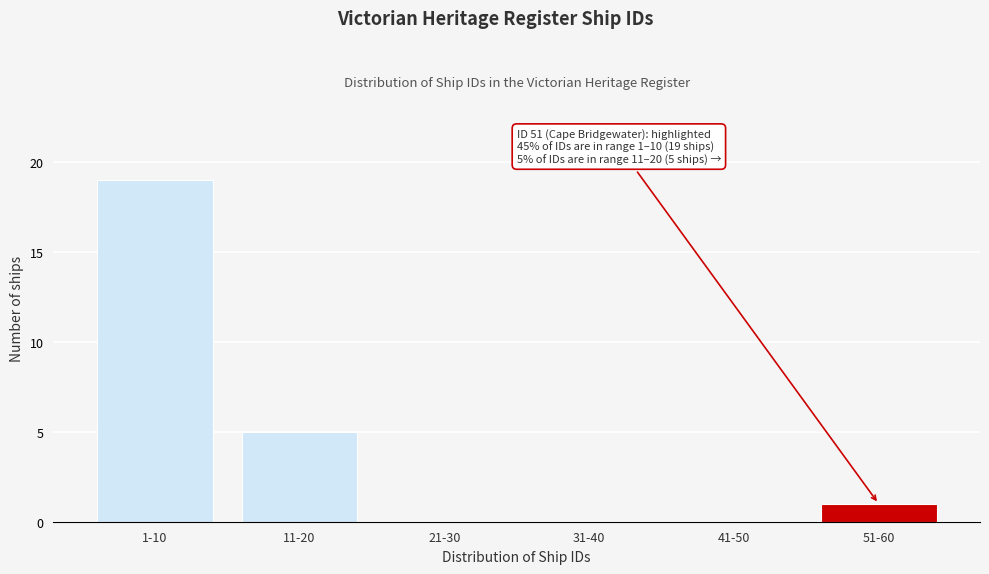

Reading right to left, transcribe all the data shown in this chart.

51-60=1	41-50=0	31-40=0	21-30=0	11-20=5	1-10=19